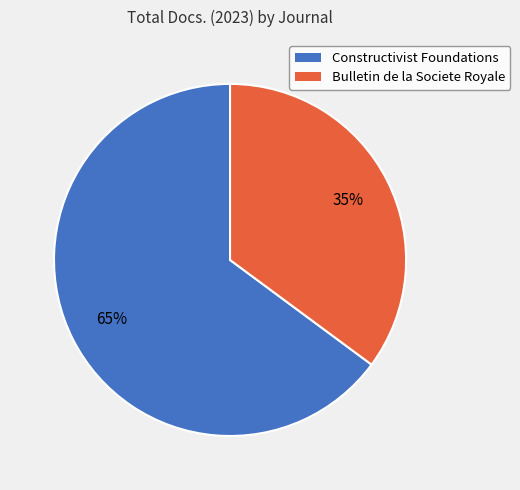

Is there a majority slice in this chart?

Yes